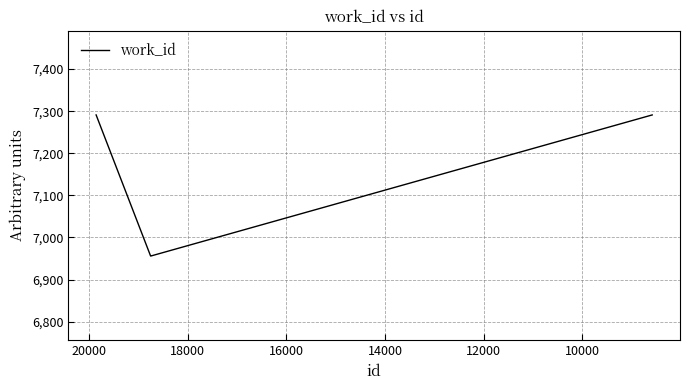

What is the difference between the maximum and minimum values?

335